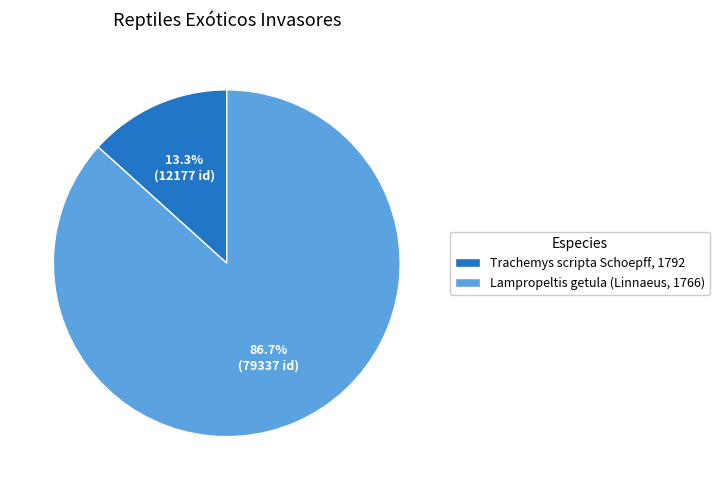

To the nearest percent, what is the difference between the largest and smallest slice percentages?

73%